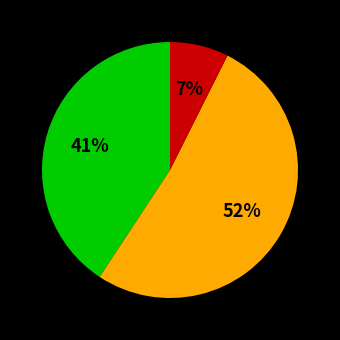

Is there any slice that represents more than half of the pie?

Yes